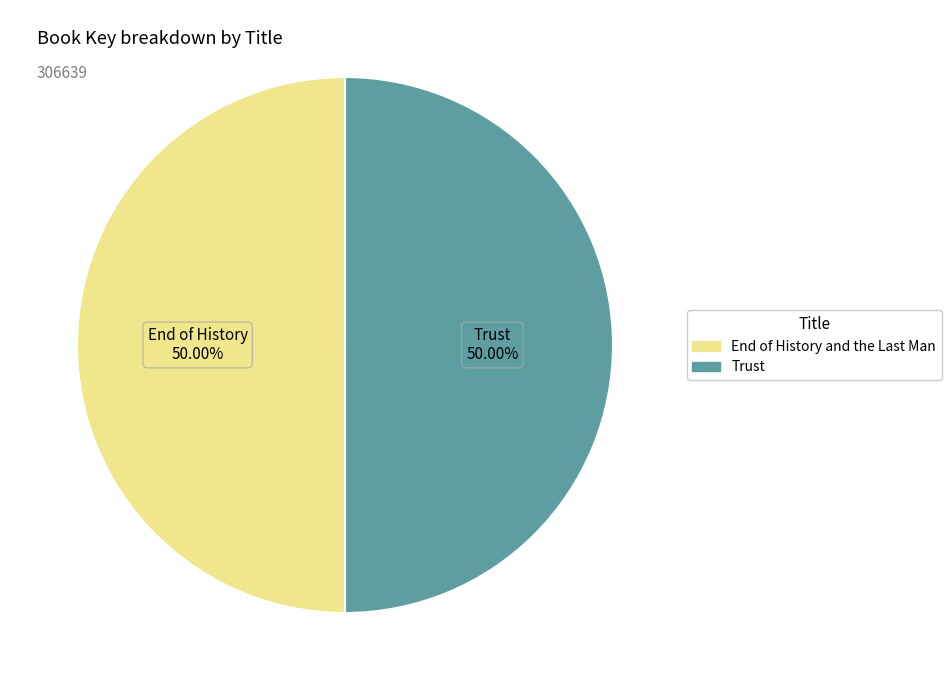

To the nearest percent, what portion does Trust represent?

50%